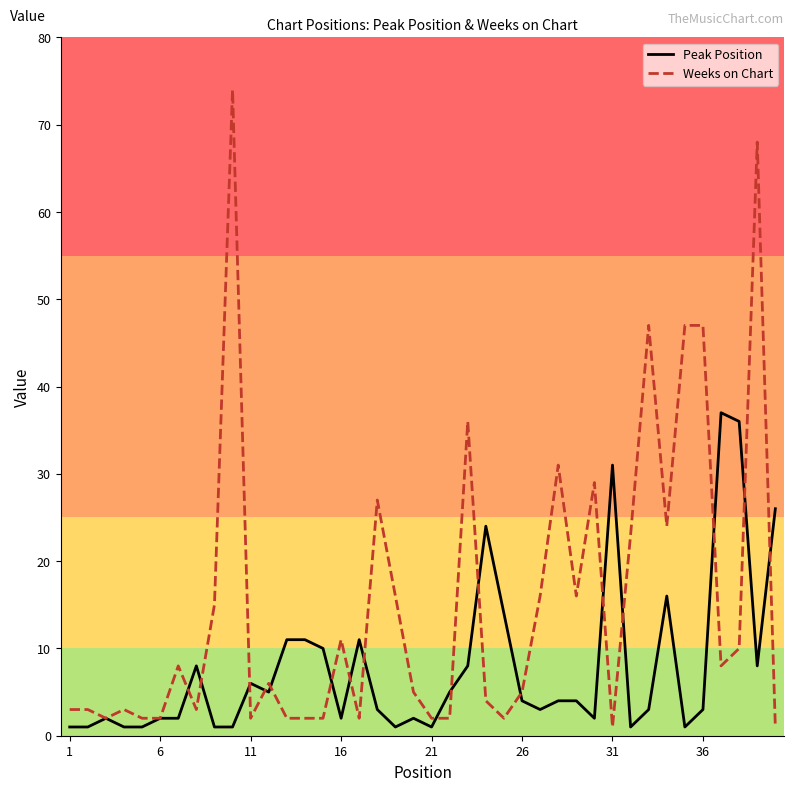

Is this an area chart (filled region under the line)?

No